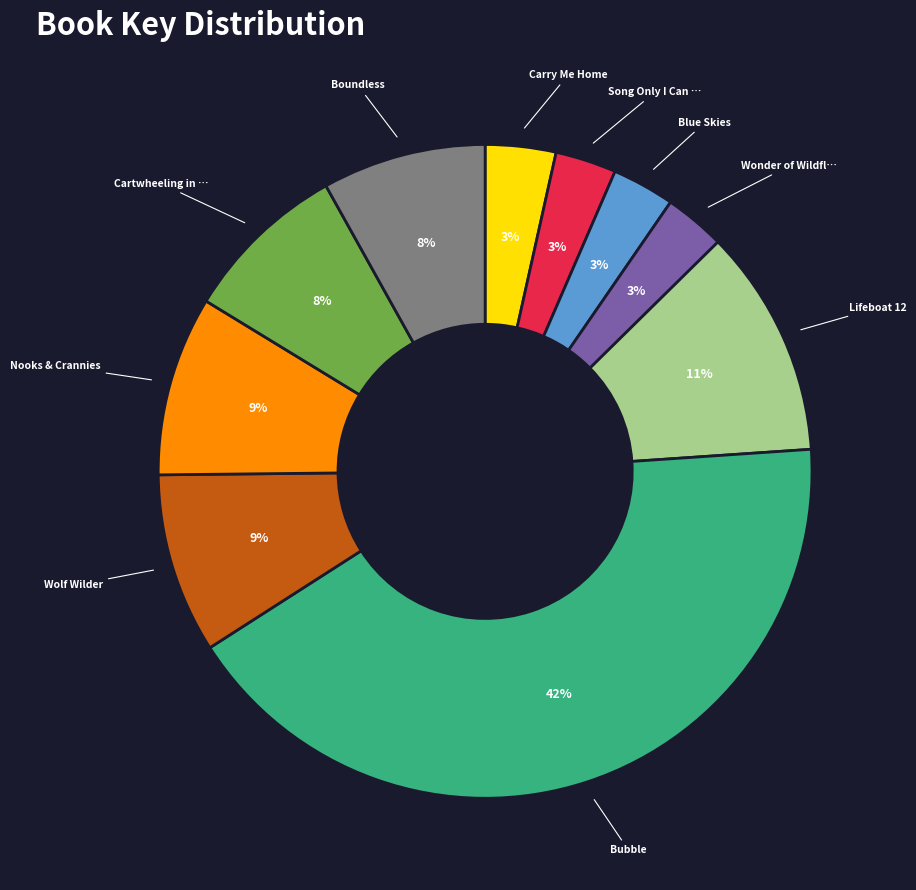

Is there a majority slice in this chart?

No